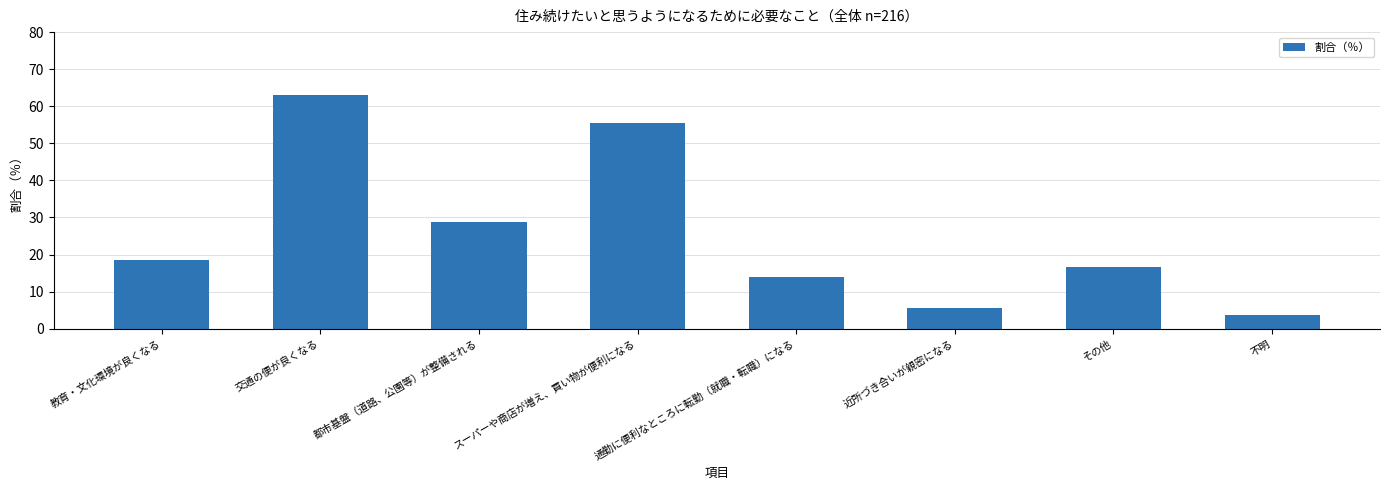

Rank the categories by value from highest to lowest.

交通の便が良くなる, スーパーや商店が増え、買い物が便利になる, 都市基盤（道路、公園等）が整備される, 教育・文化環境が良くなる, その他, 通勤に便利なところに転勤（就職・転職）になる, 近所づき合いが親密になる, 不明